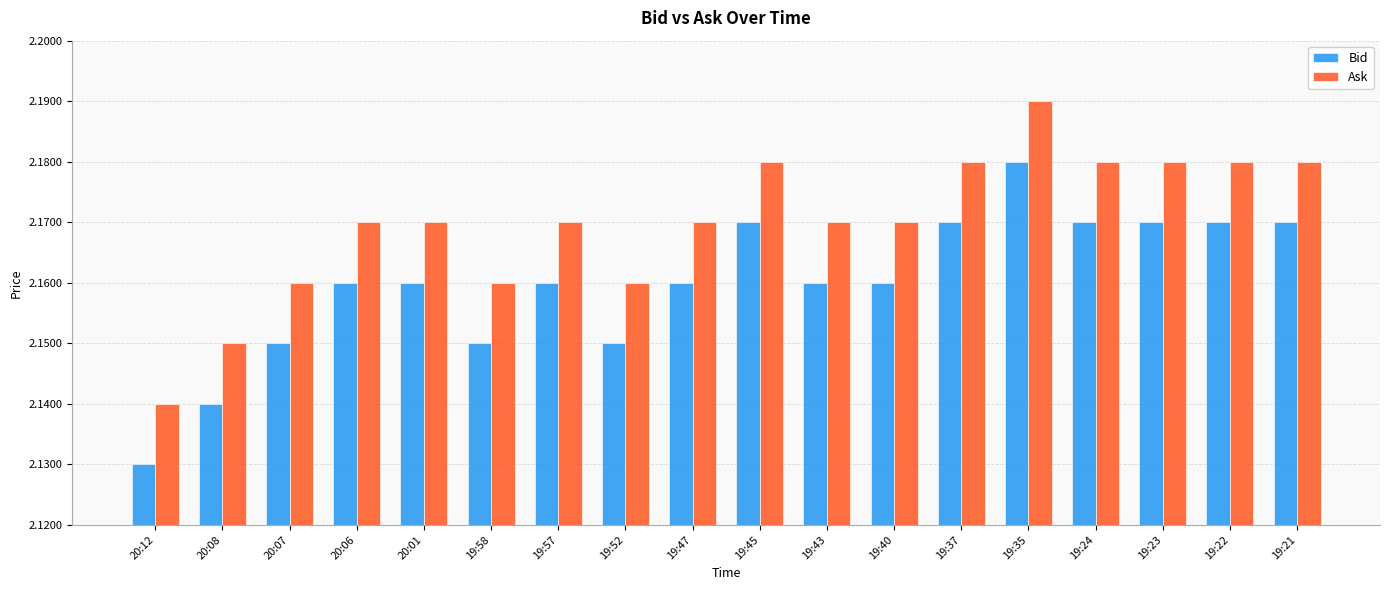

List the series in order of their peak value, lowest first.

Bid, Ask